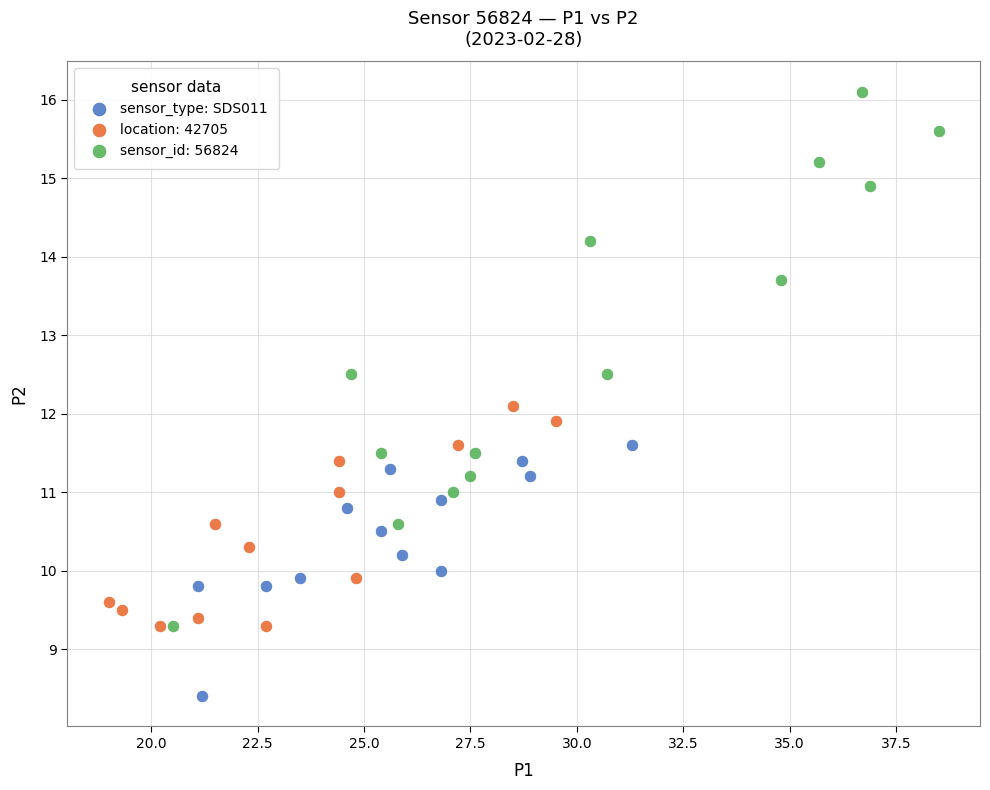

Which series reaches the maximum Y coordinate?

sensor_id: 56824